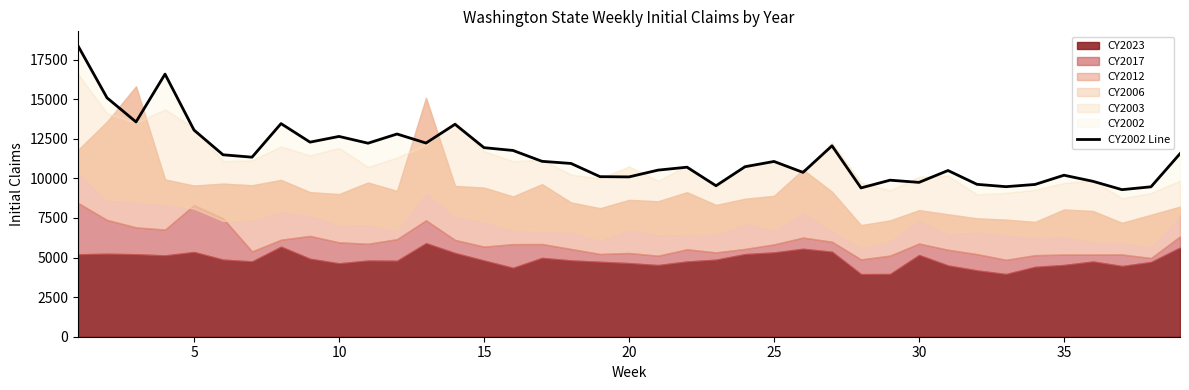

True or false: the data has more than 1 interior local peaks.

True